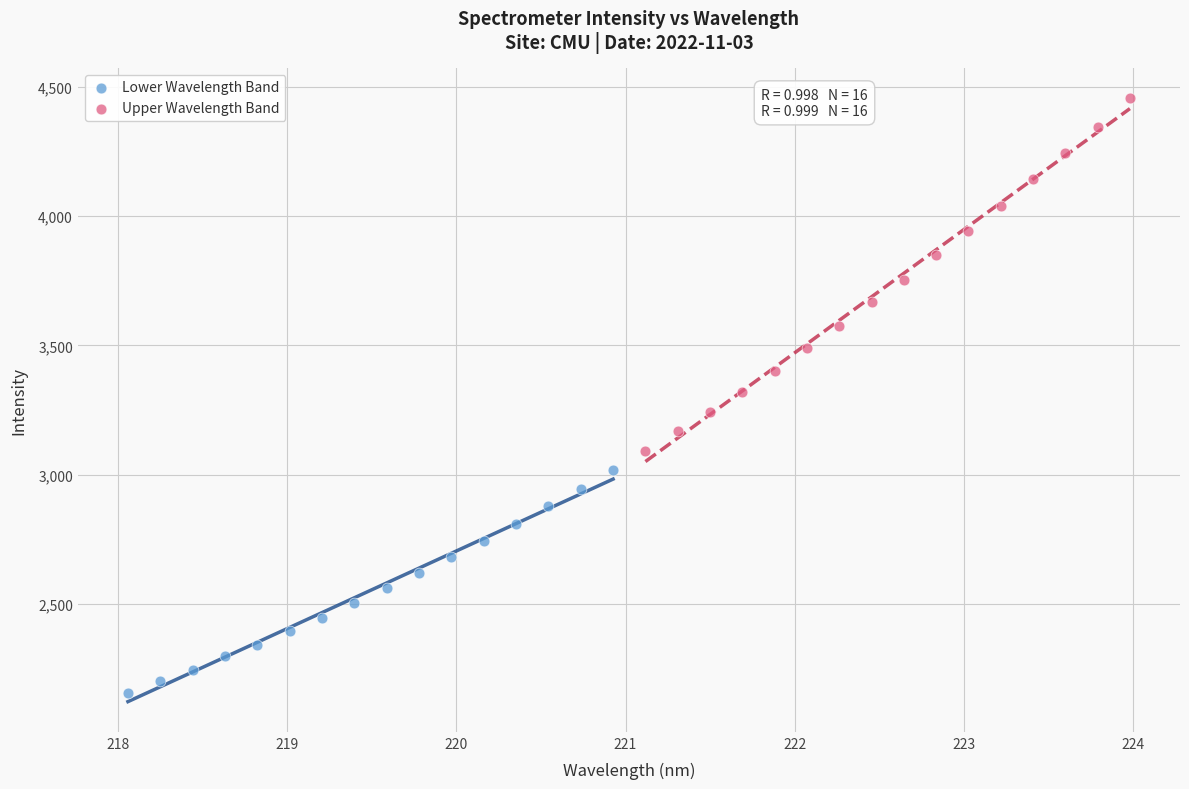

Which series contains the lowest Y value?

Lower Wavelength Band